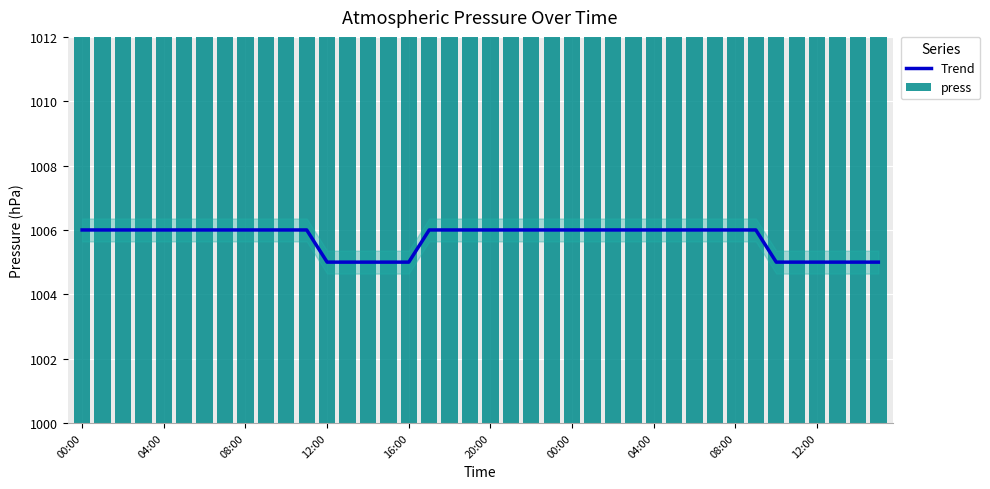

Between 25 and 23, which is larger?

25